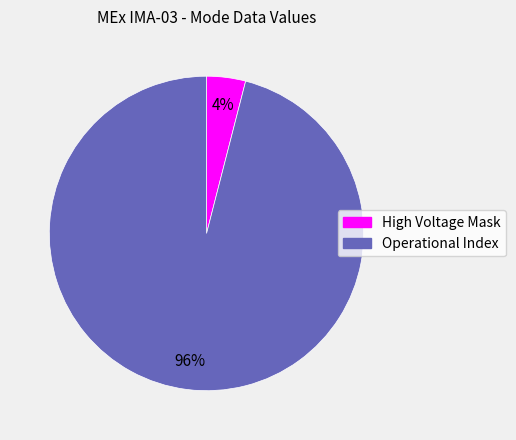

Is there any slice that represents more than half of the pie?

Yes